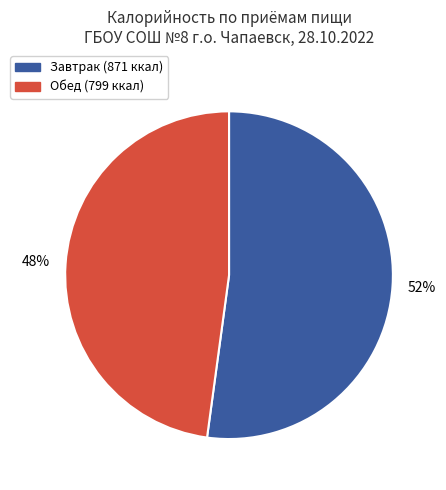

Is there any slice that represents more than half of the pie?

Yes